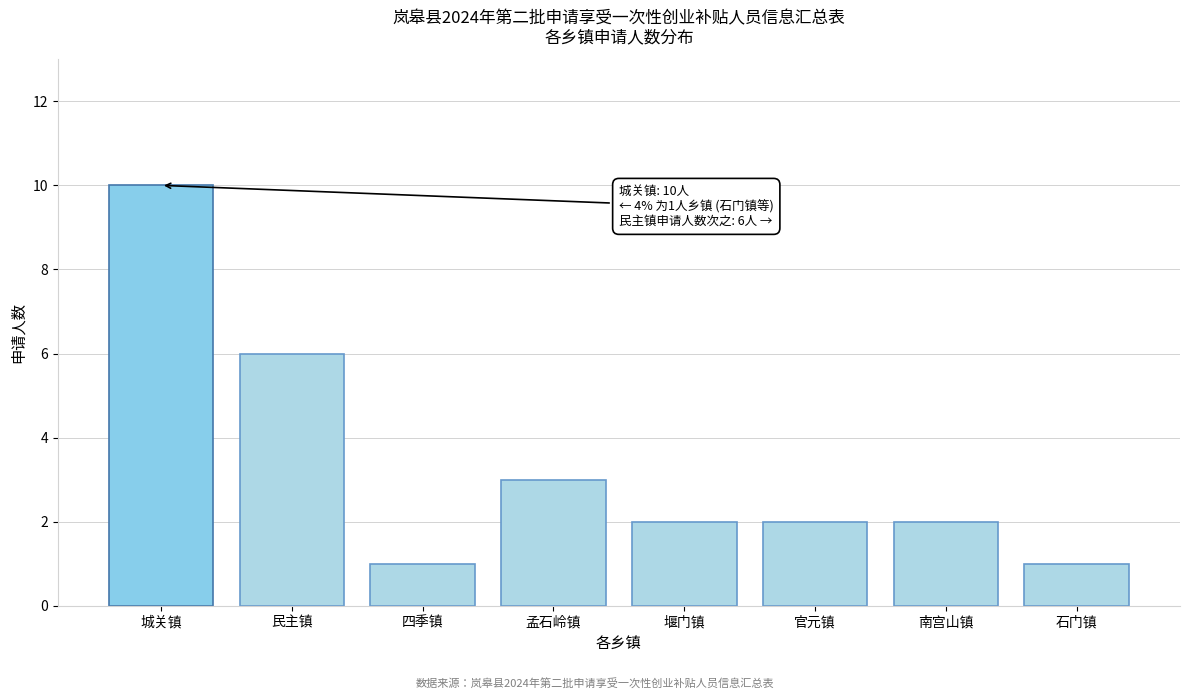

Reading left to right, transcribe all the data shown in this chart.

城关镇=10	民主镇=6	四季镇=1	孟石岭镇=3	堰门镇=2	官元镇=2	南宫山镇=2	石门镇=1